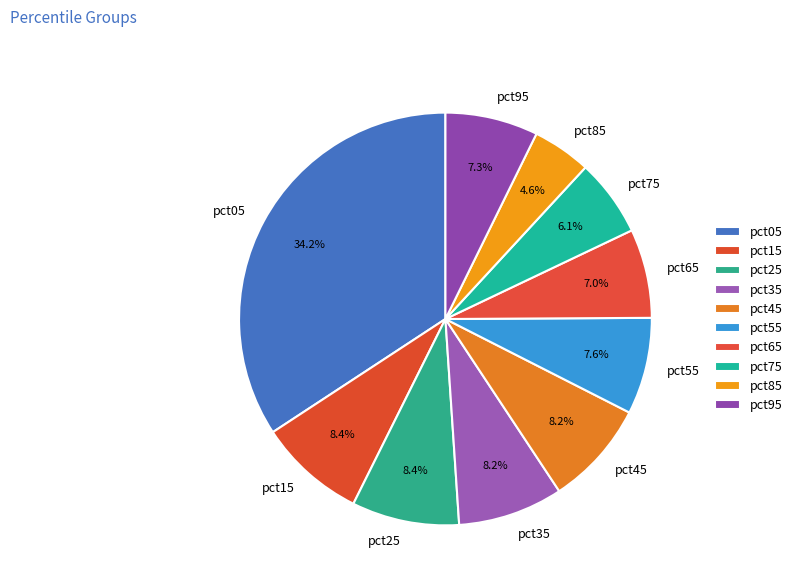

To the nearest percent, what is the average slice percentage?

10%